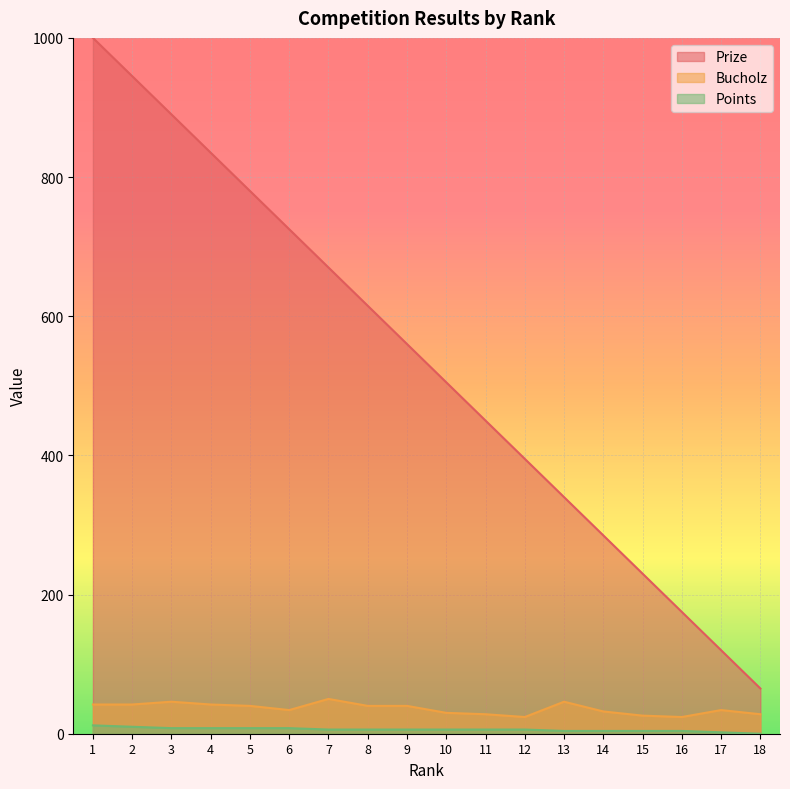

What are all the series names shown in the legend?

Prize, Bucholz, Points